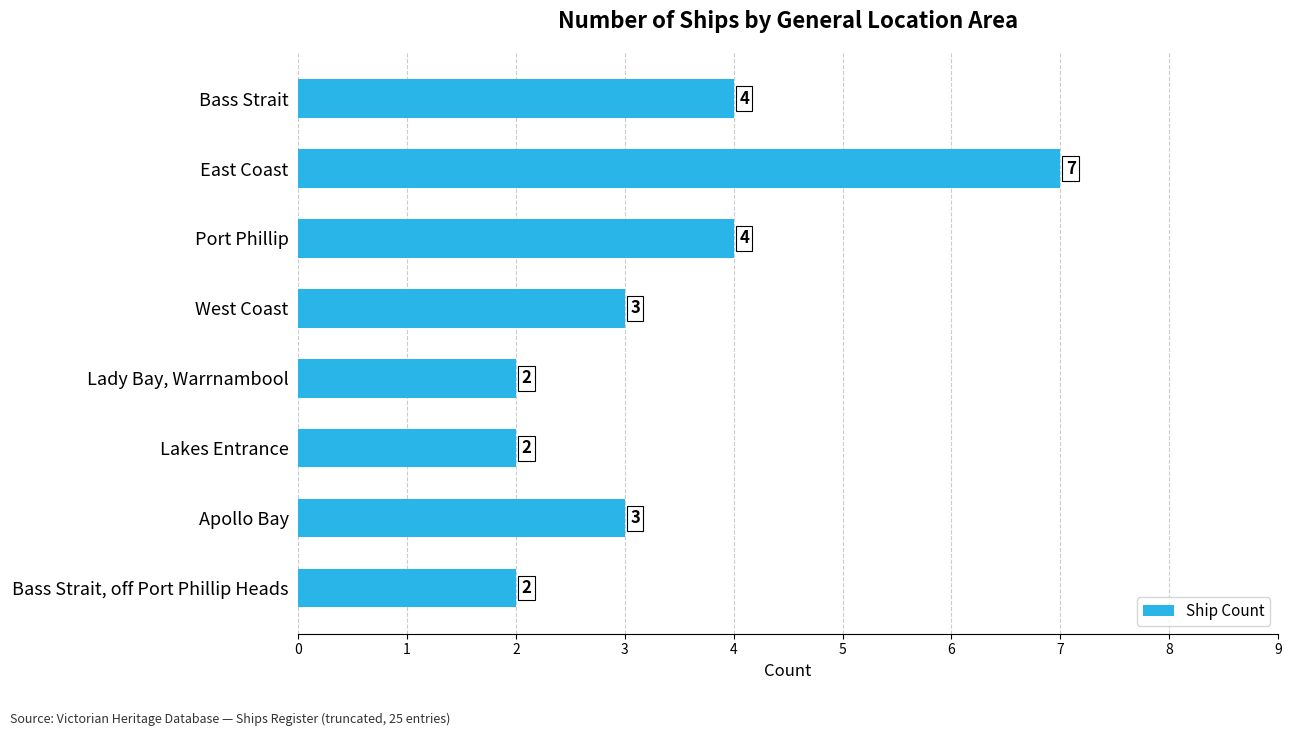

What is the sum of all values?

27